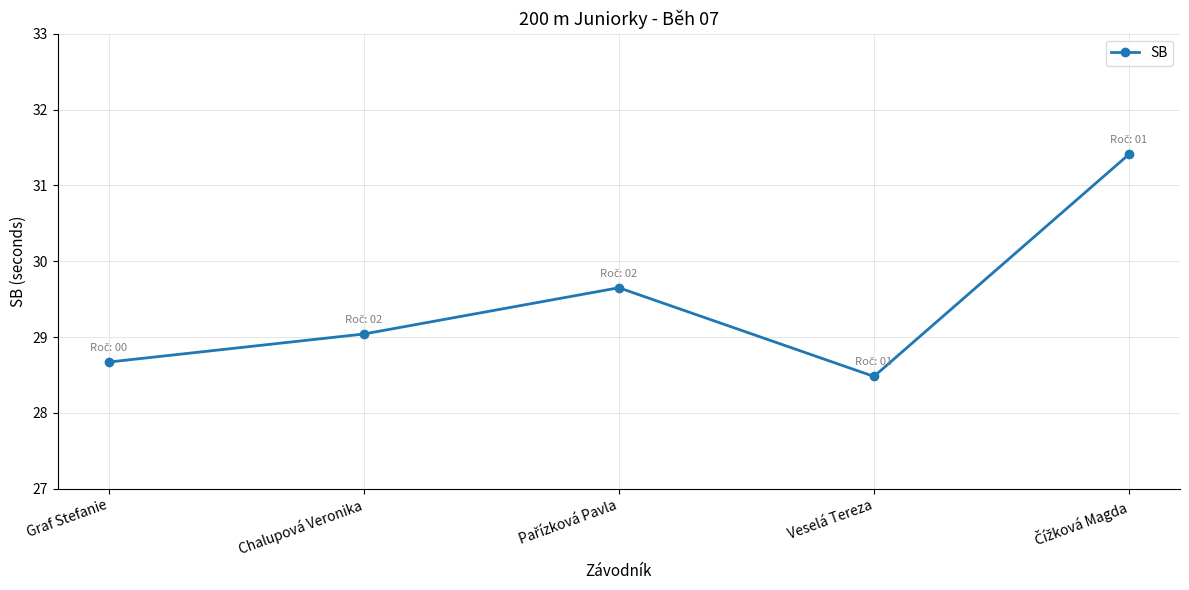

Where is the first local minimum?

Veselá Tereza